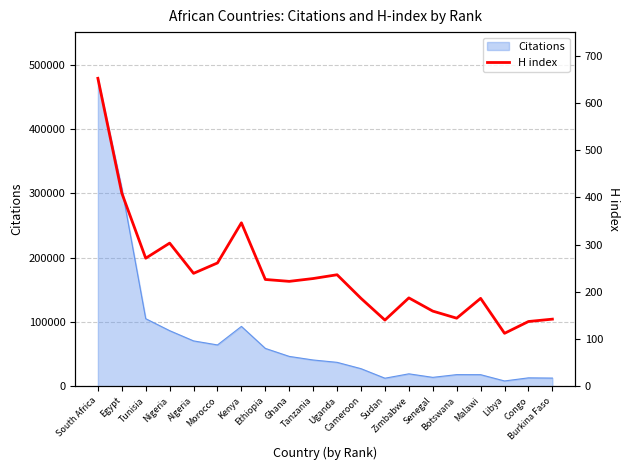

Reading left to right, transcribe all the data shown in this chart.

652	409	271	303	239	261	346	226	222	228	236	186	140	187	159	144	186	112	137	142